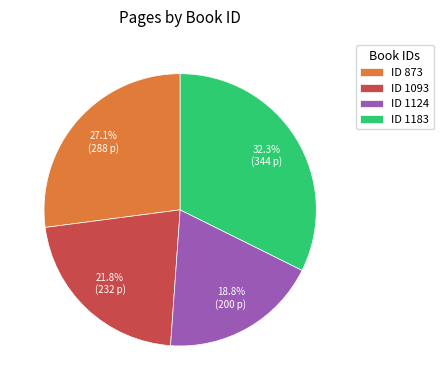

Between ID 1183 and ID 1124, which is larger?

ID 1183